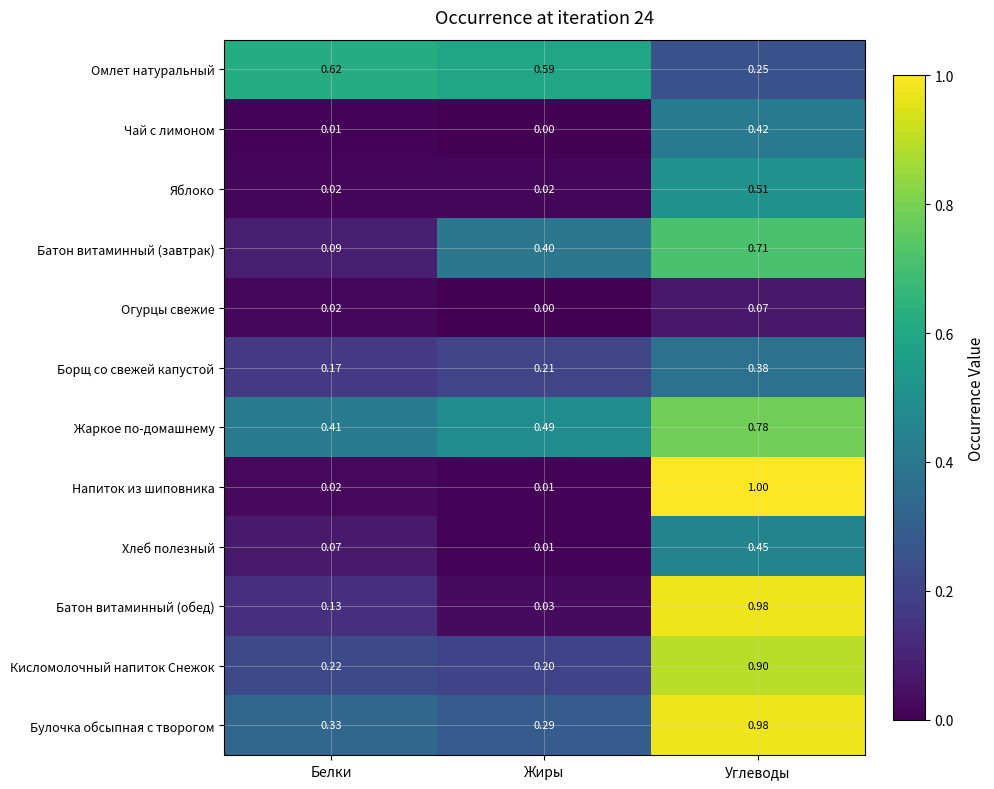

At how many categories does at least one series exceed 0?

3